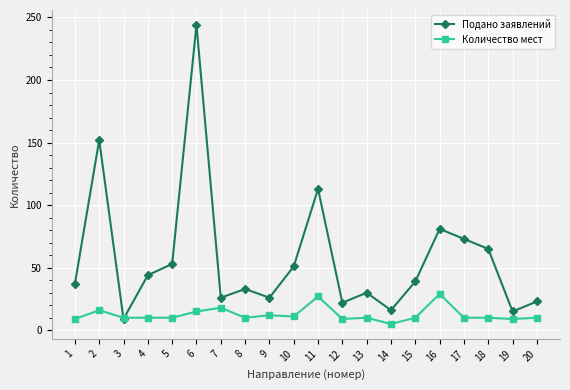

Where is Подано заявлений nearest to the value 126?

11